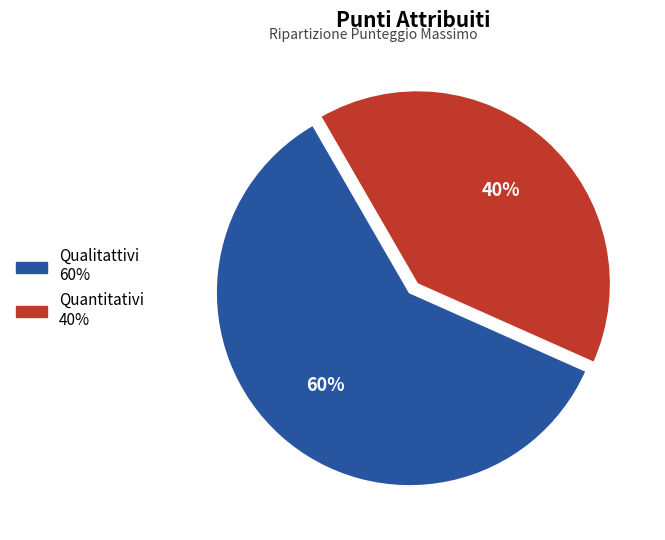

Approximately how many times larger is the value at Quantitativi compared to Qualitattivi?

0.7